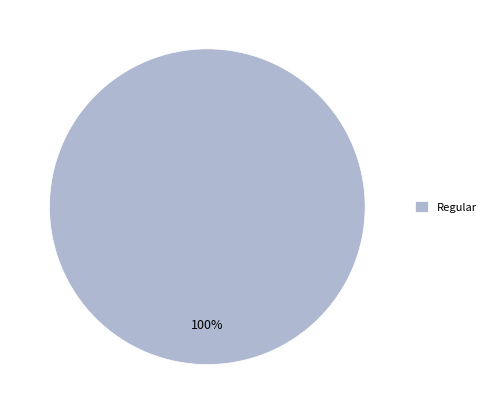

Rank the categories by value from highest to lowest.

Regular